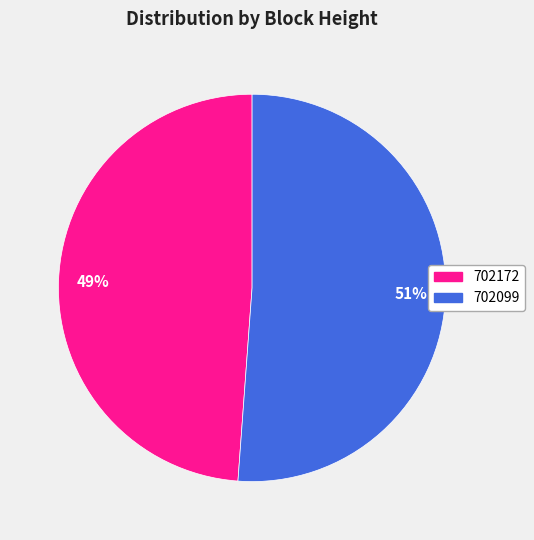

Which has a higher value, 702172 or 702099?

702099